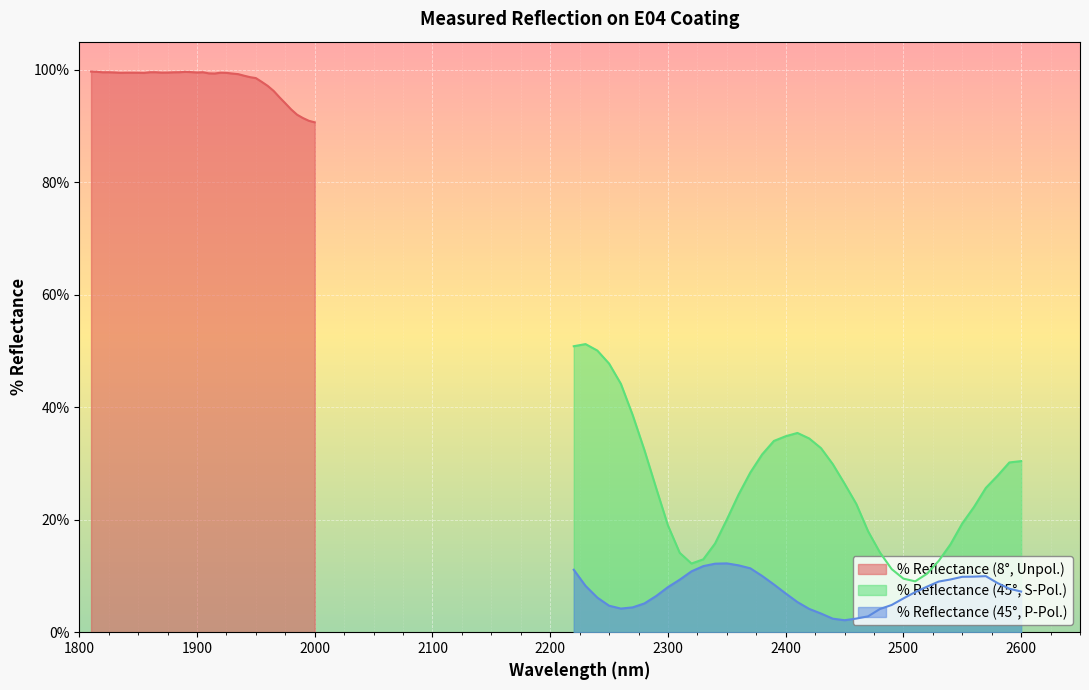

What is the minimum value for % Reflectance (45°, P-Pol.)?

2.1